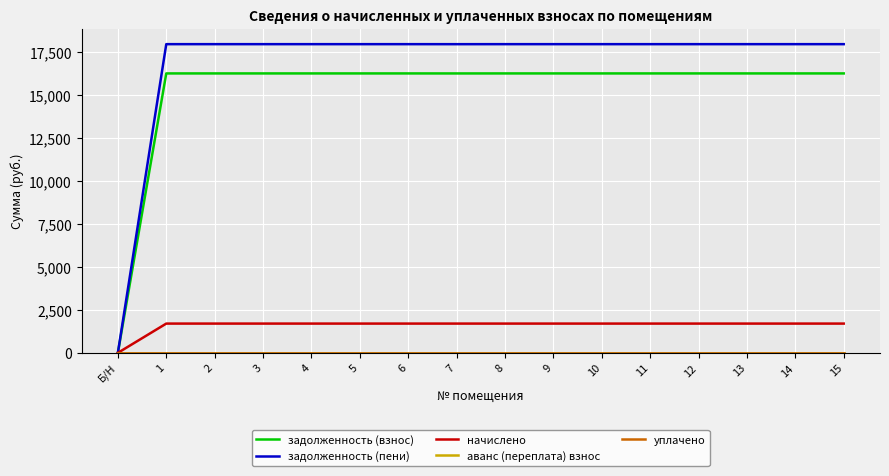

Which series has the largest total across all categories?

задолженность (пени)